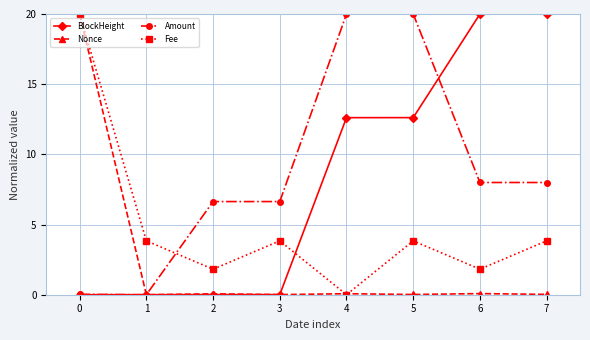

At which label does BlockHeight first exceed 12?

4